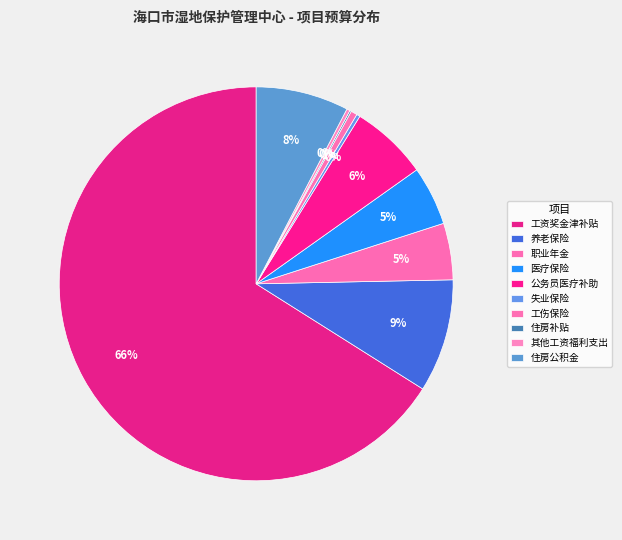

True or false: 住房补贴 accounts for 0% of the total.

True